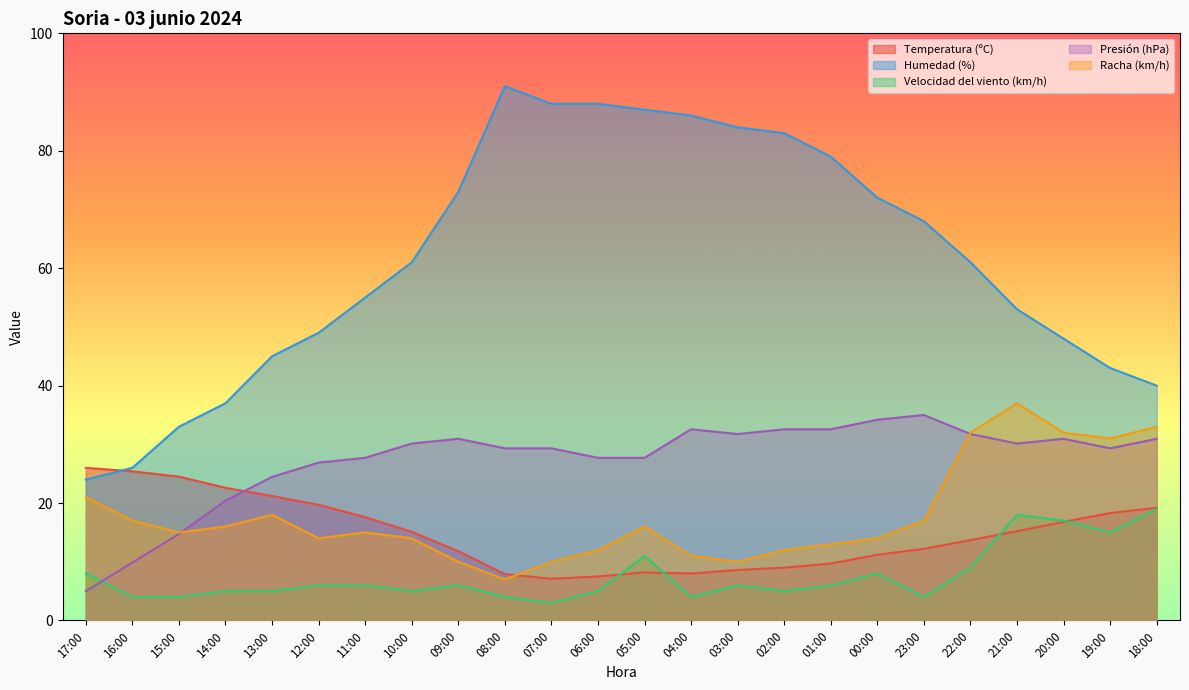

What position from the left is 01:00?

17